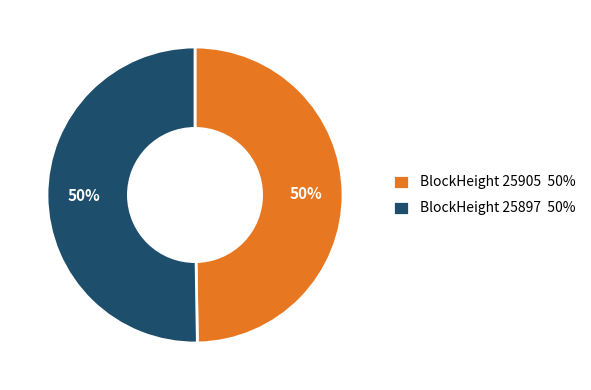

Combined, do BlockHeight 25897 50% and BlockHeight 25905 50% account for over 50%?

Yes